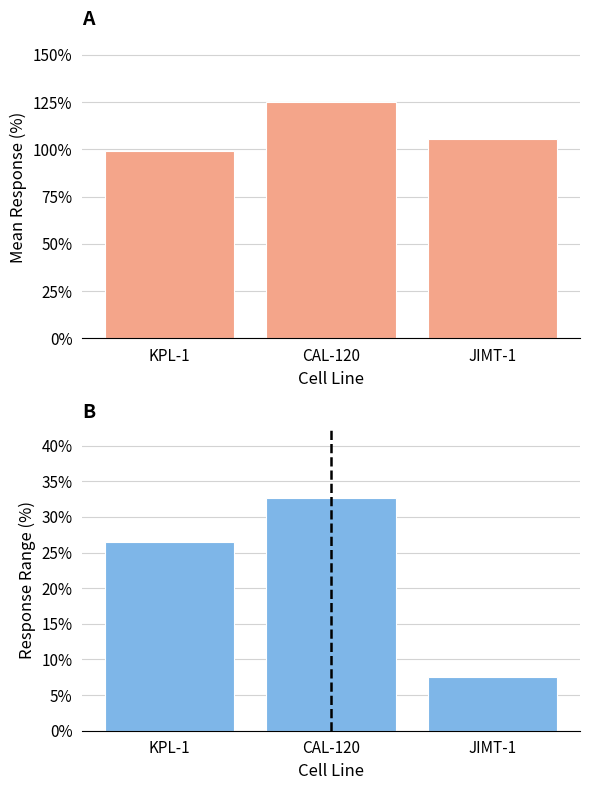

What is the average value of the Response Range series?

22.2